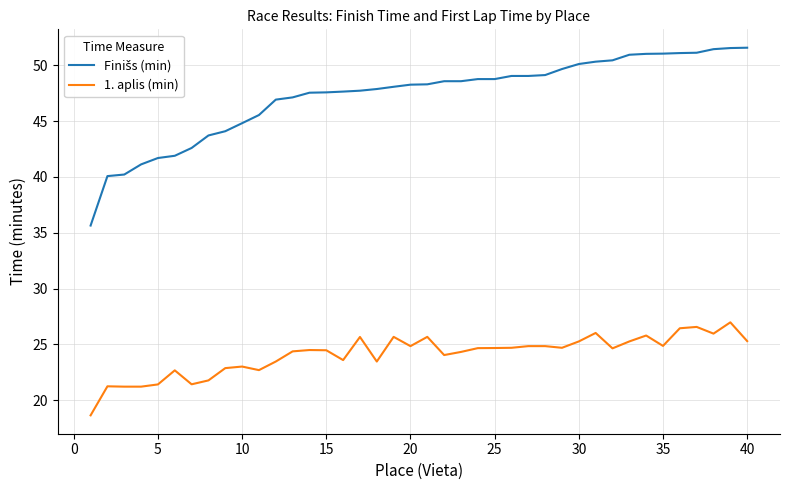

Is this an area chart (filled region under the line)?

No